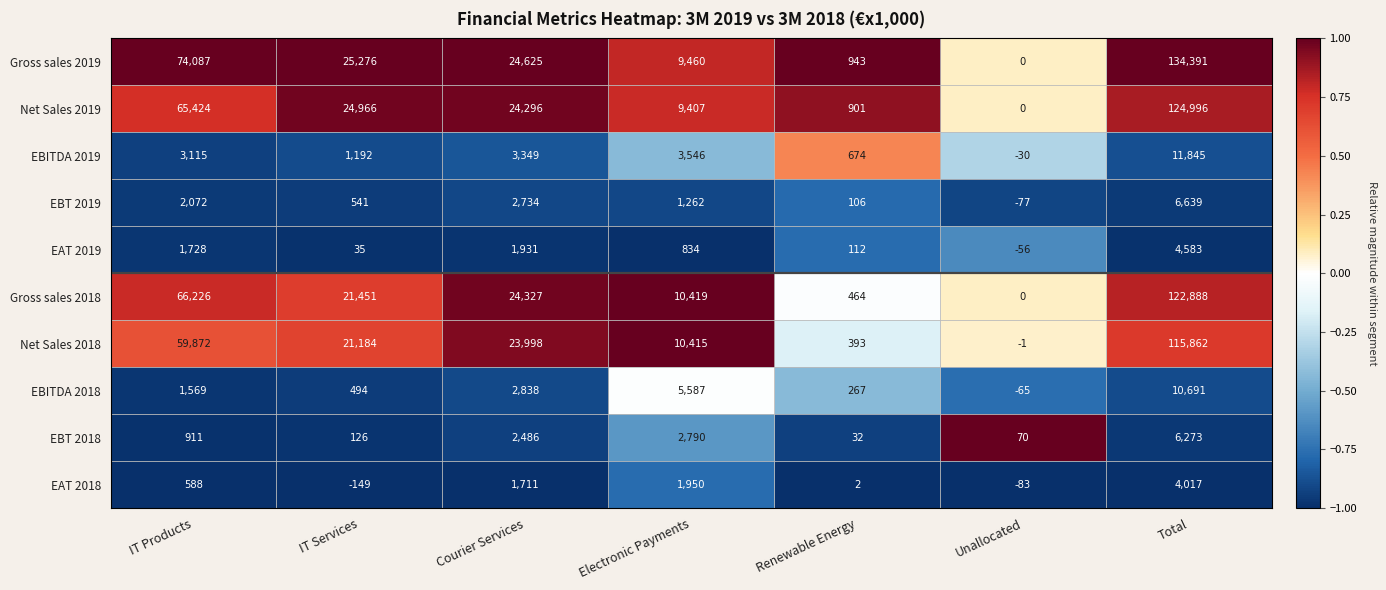

What is the sum of all EBT 2018 values?

12688